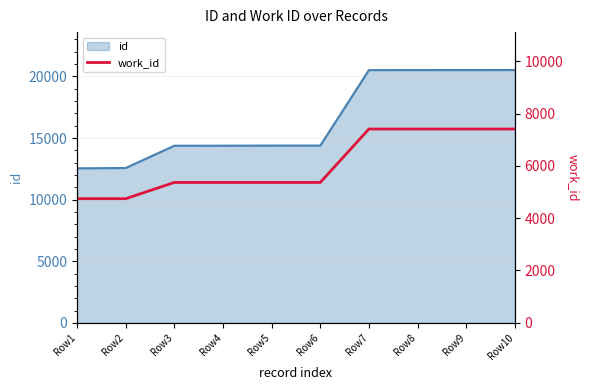

Count the number of values greater than 5366.

4